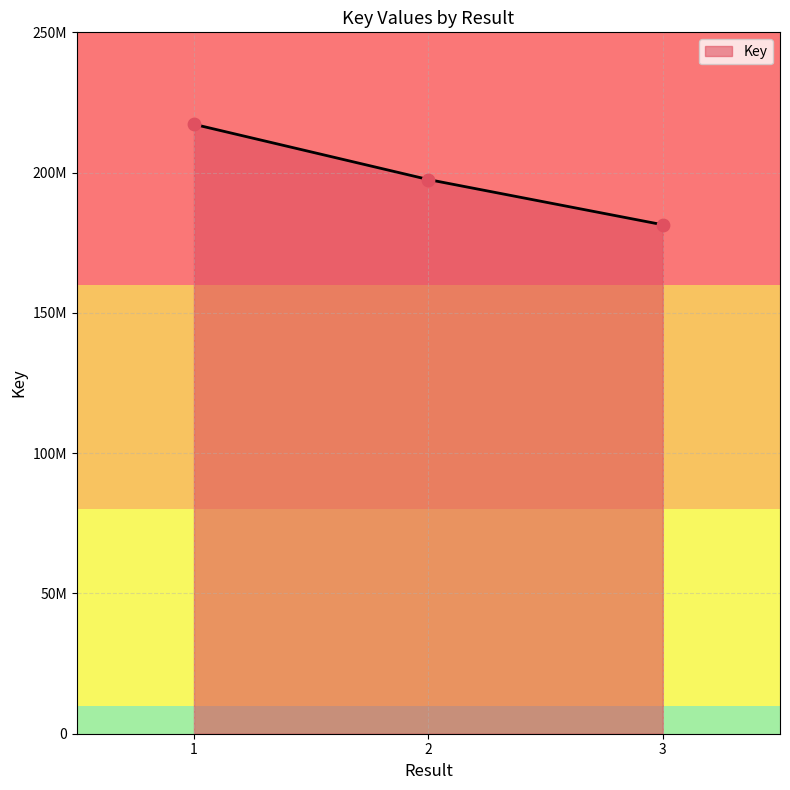

Approximately how many times larger is the value at 1 compared to 3?

1.2